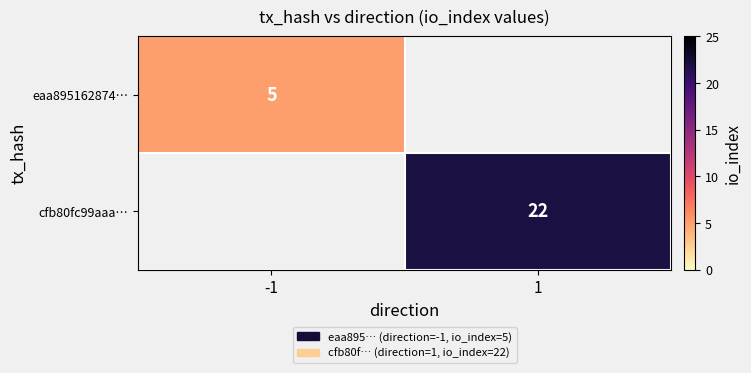

Is it true that eaa895162874… equals 1 at -1?

False